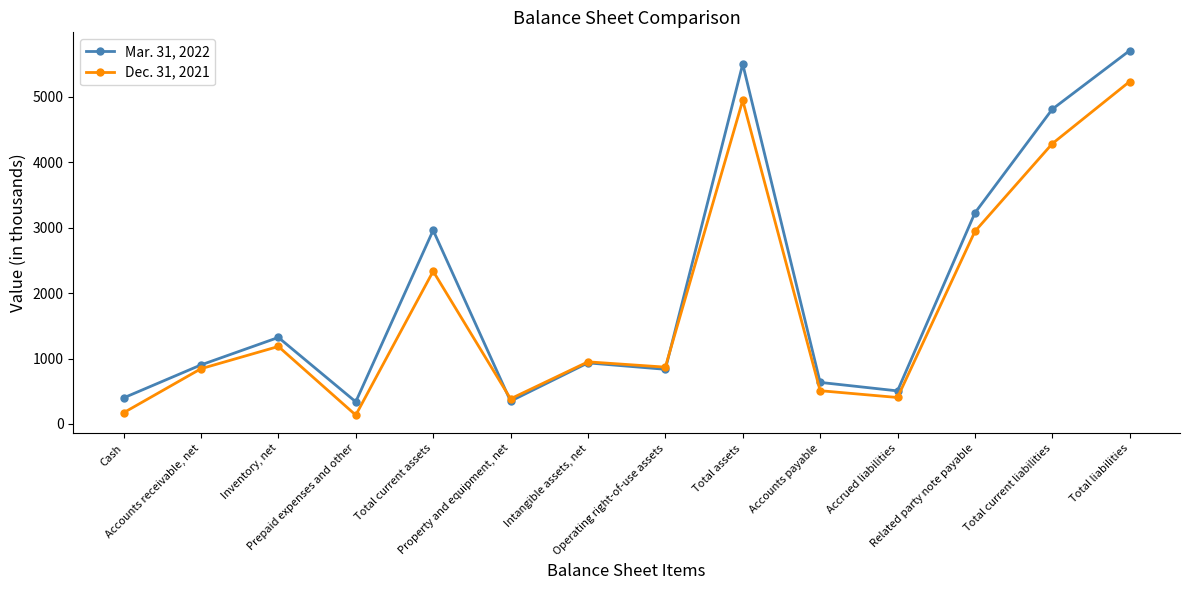

Between which two adjacent categories do Mar. 31, 2022 and Dec. 31, 2021 first intersect?

Total current assets and Property and equipment, net